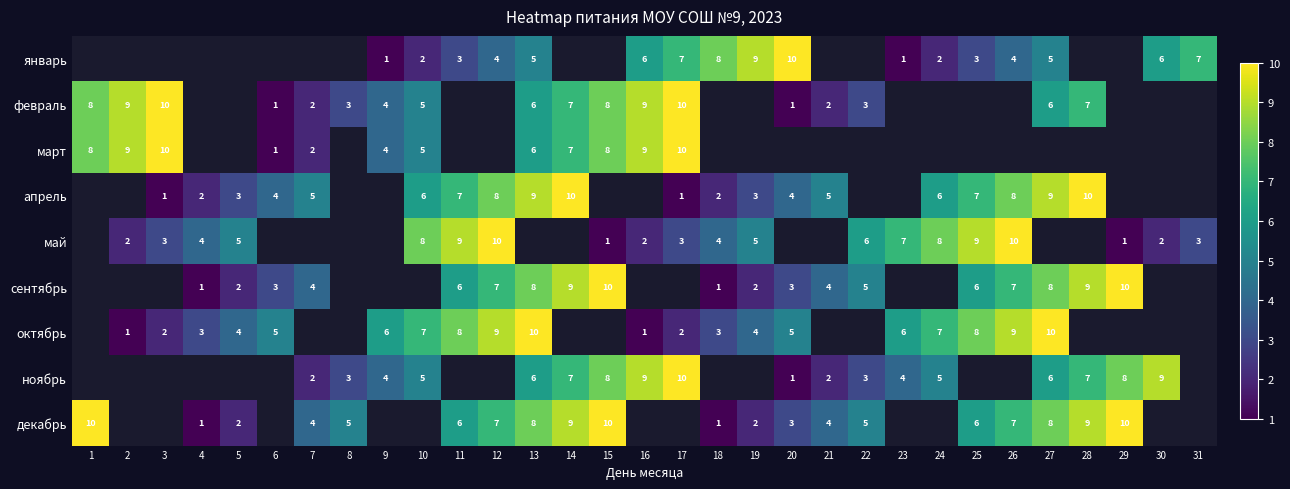

The value of ноябрь at 21 is 2. True or false?

True